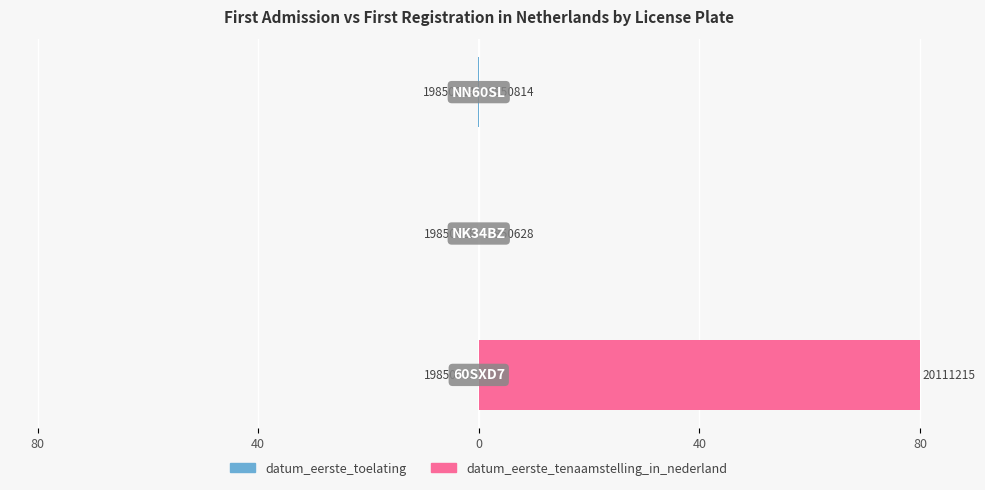

Which series changed the most between 80 and 40?

datum_eerste_tenaamstelling_in_nederland